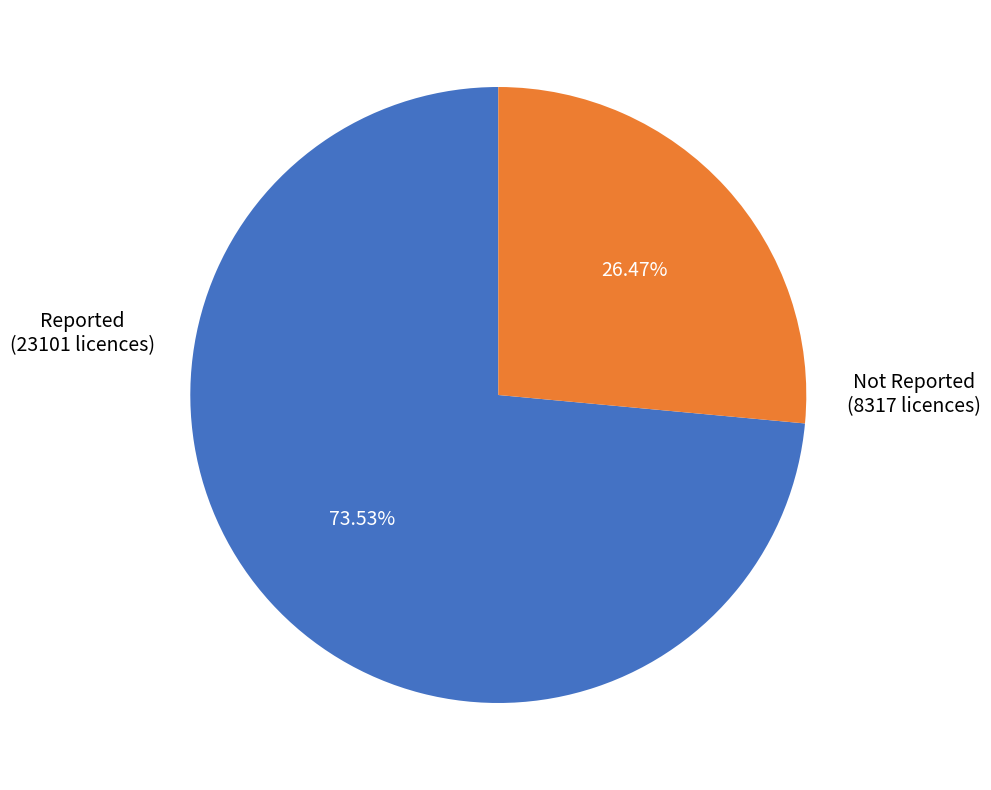

How many slices are in this pie chart?

2